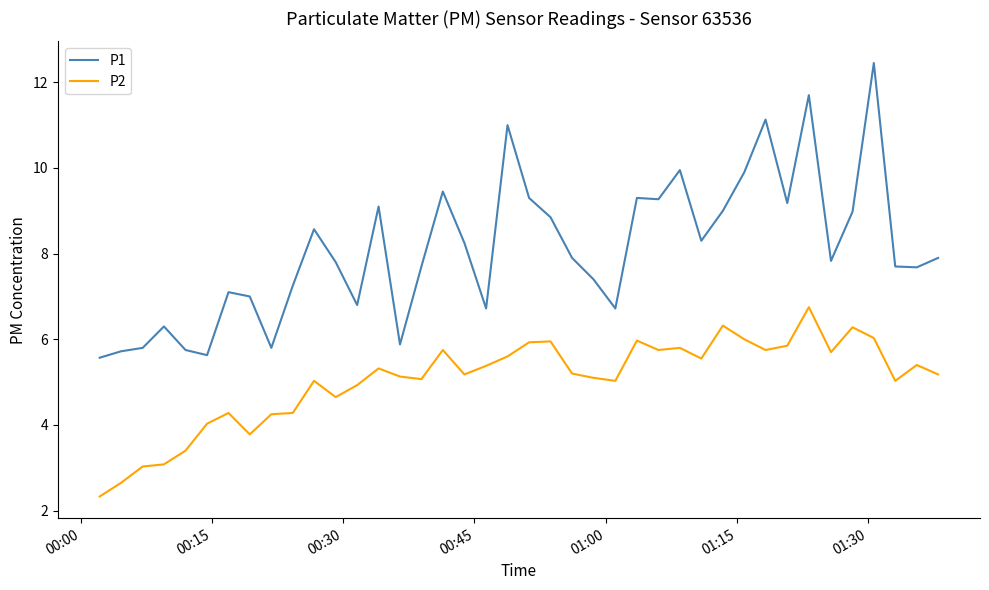

How many distinct data groups are displayed?

2